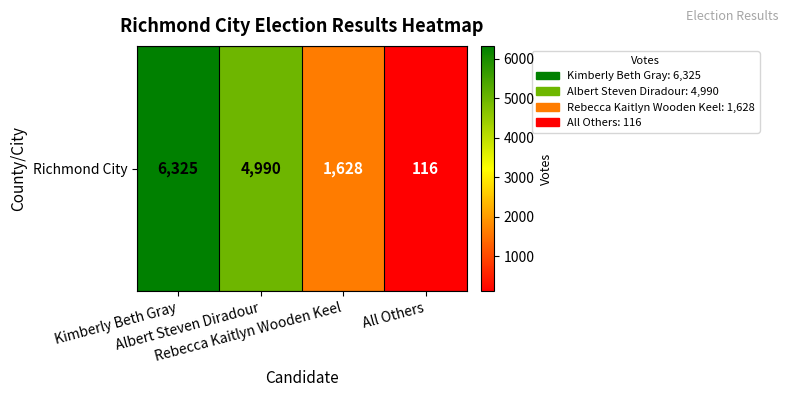

Which category has the lowest value across all series?

All Others